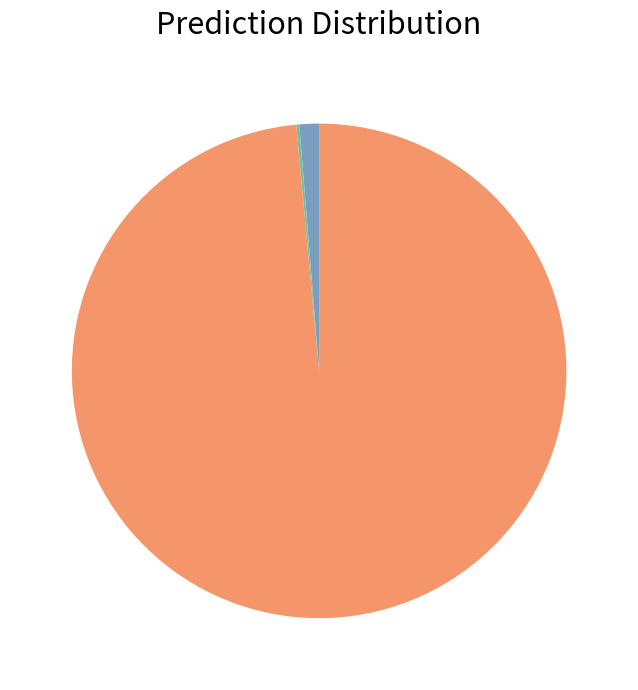

Is there a majority slice in this chart?

Yes